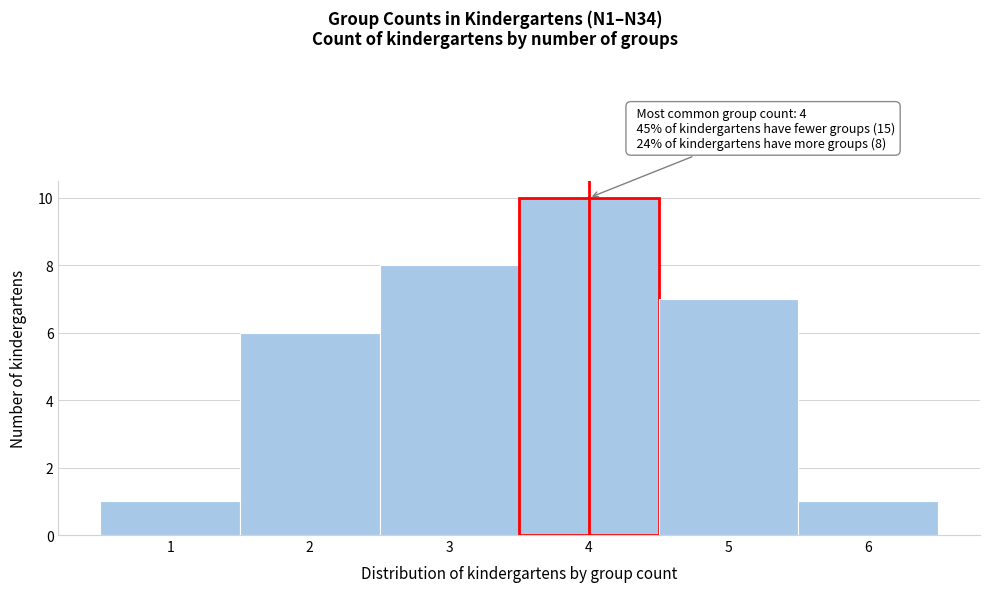

Which range on the x-axis has the tallest bar?

3.5 to 4.5